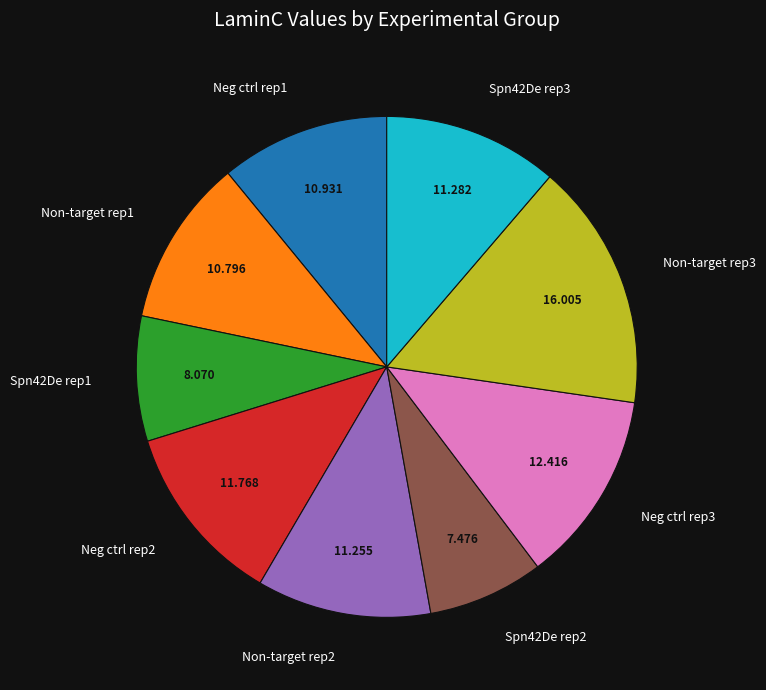

Does Spn42De rep3 account for over 50% of the chart?

No